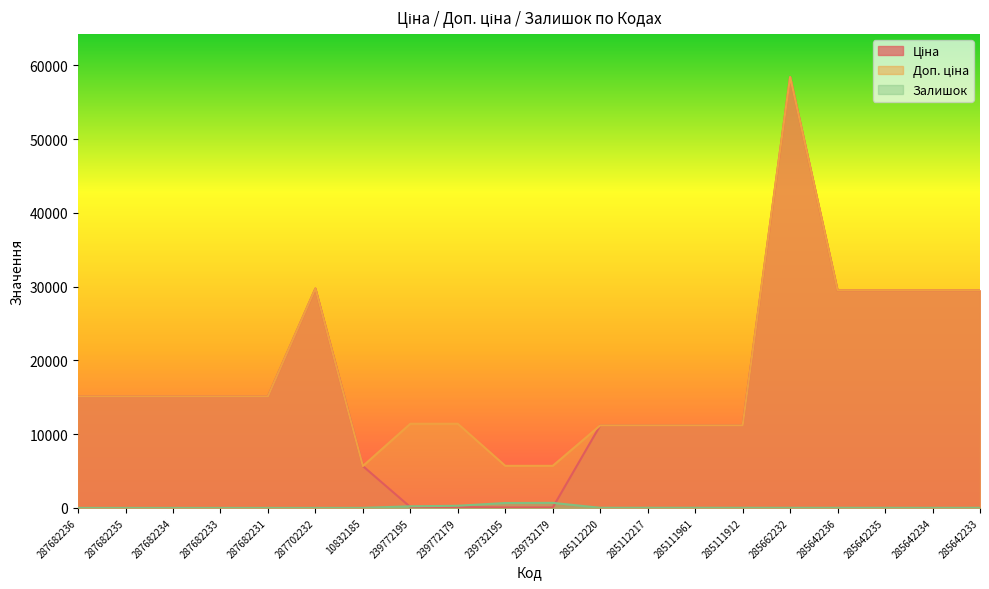

True or false: Ціна has more than 0 points higher than both neighbors.

True